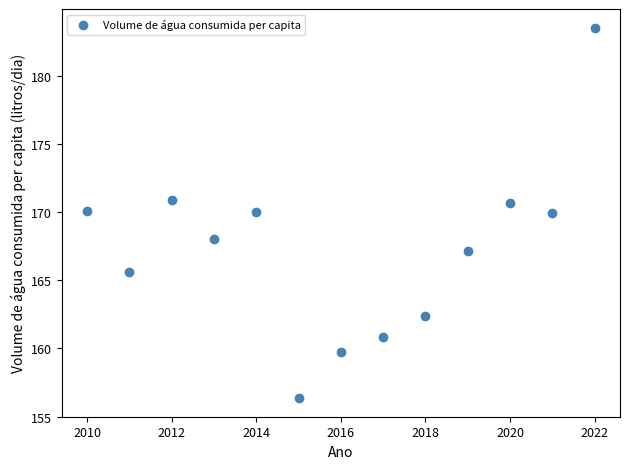

What is the range of Y values (max minus min)?

27.2